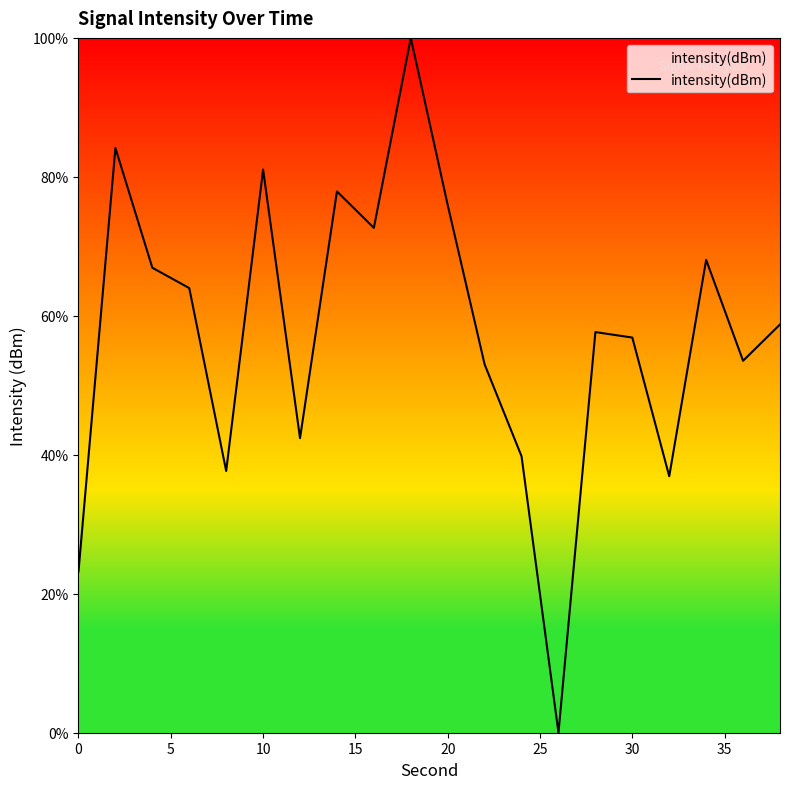

What is the maximum value shown in the chart?

100.0